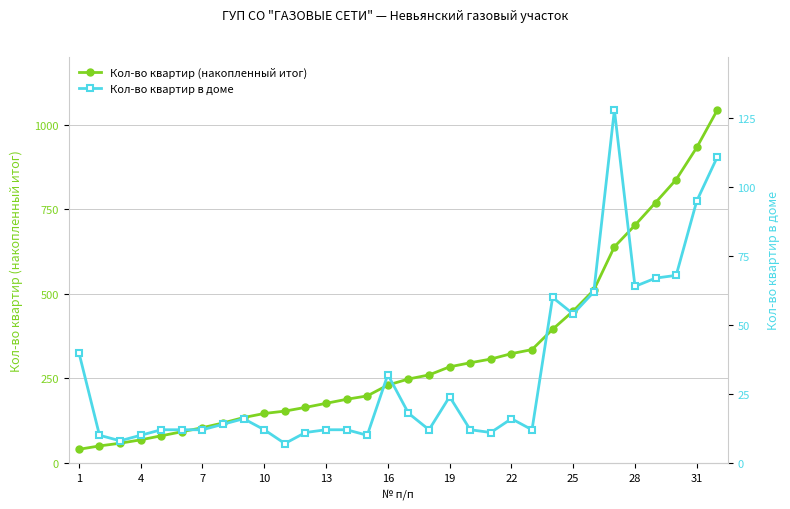

Is it true that Кол-во квартир (накопленный итог) equals 716 at 25?

False